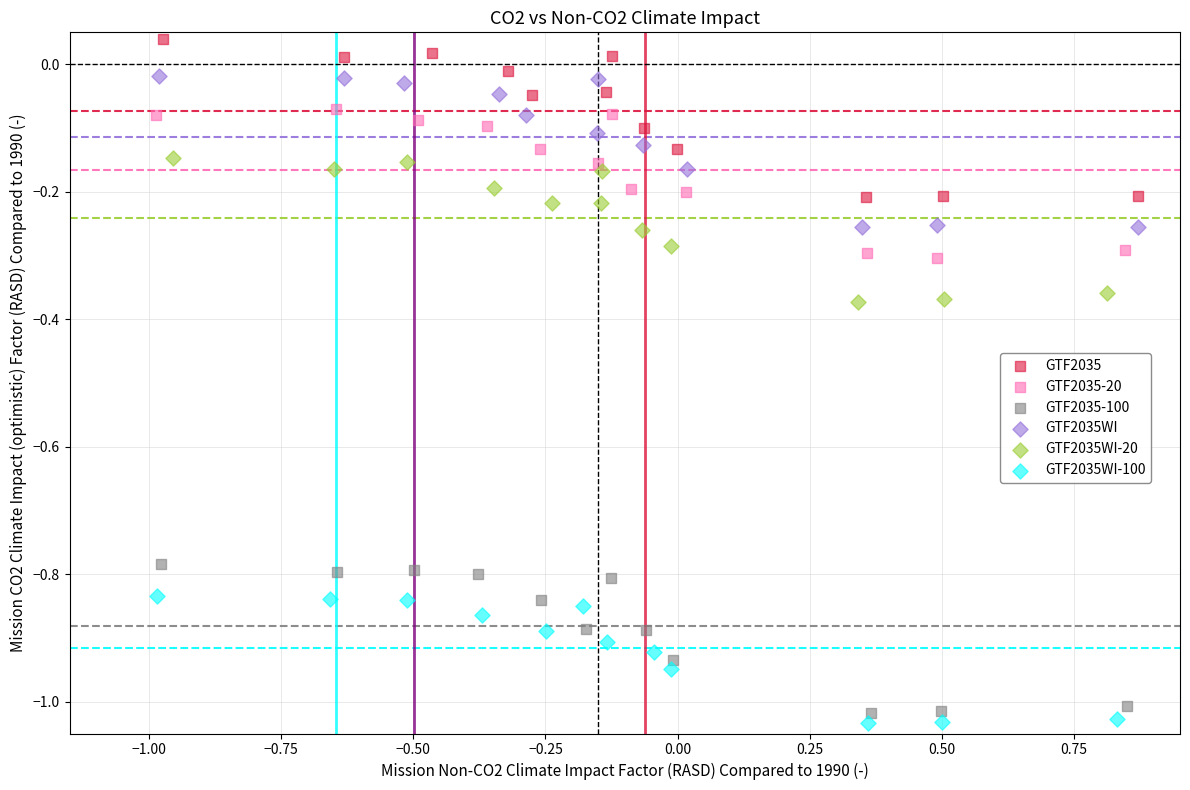

Which series reaches the maximum Y coordinate?

GTF2035